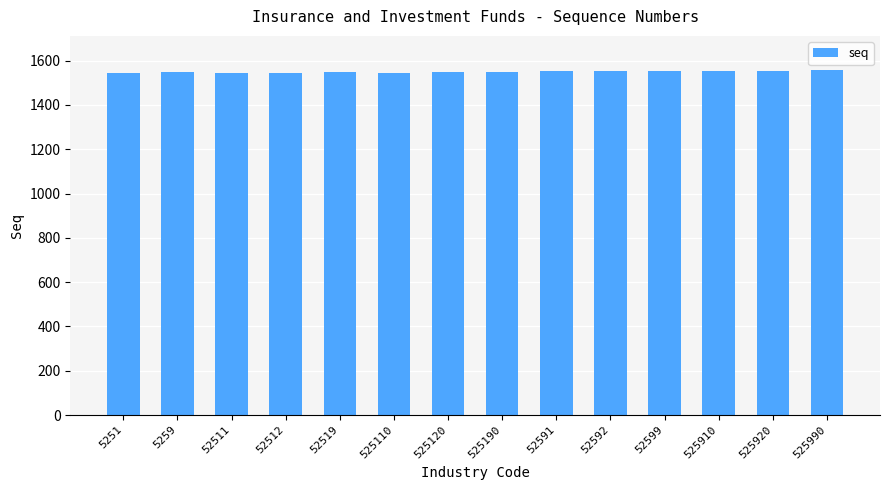

What is the maximum value shown in the chart?

1556